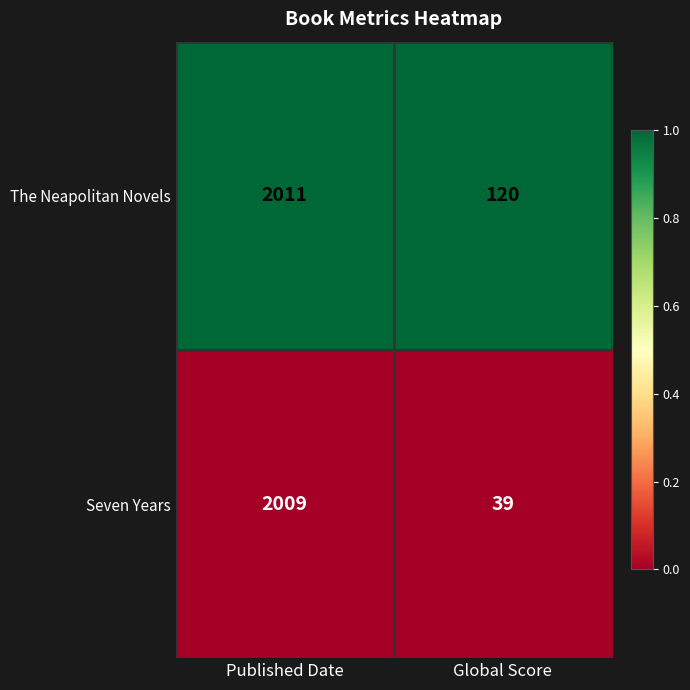

What is the total value across all series at Global Score?

159